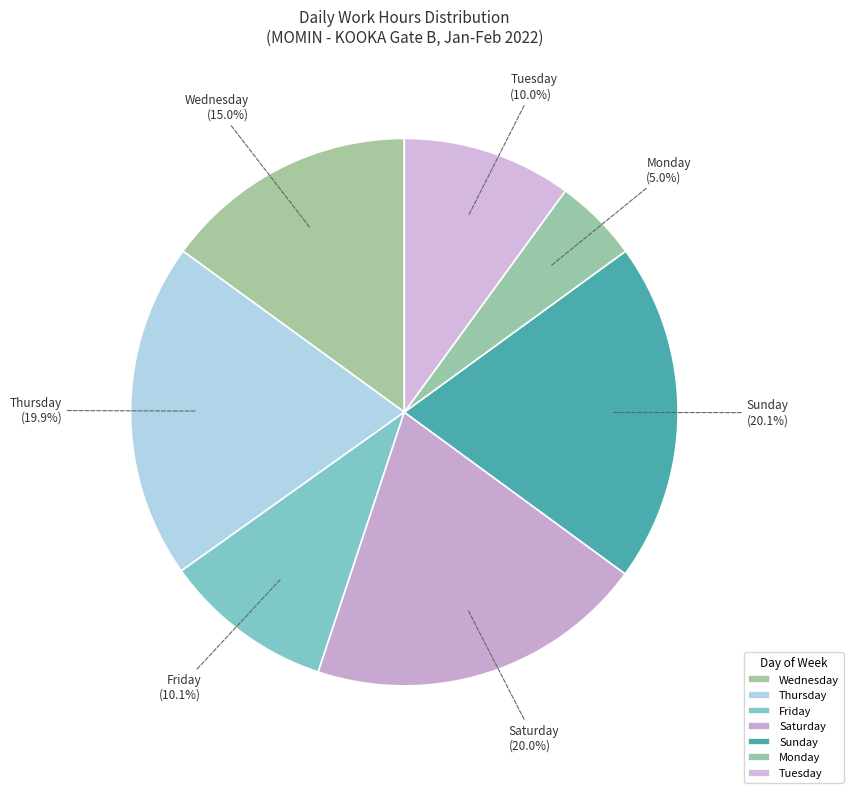

Is Saturday the majority of the pie?

No